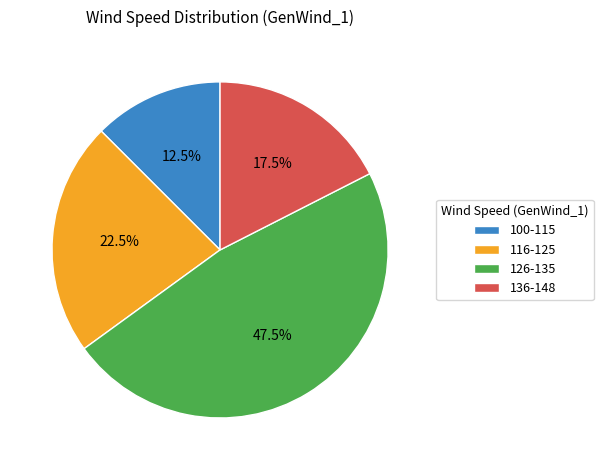

Rank the categories by value from highest to lowest.

126-135, 116-125, 136-148, 100-115